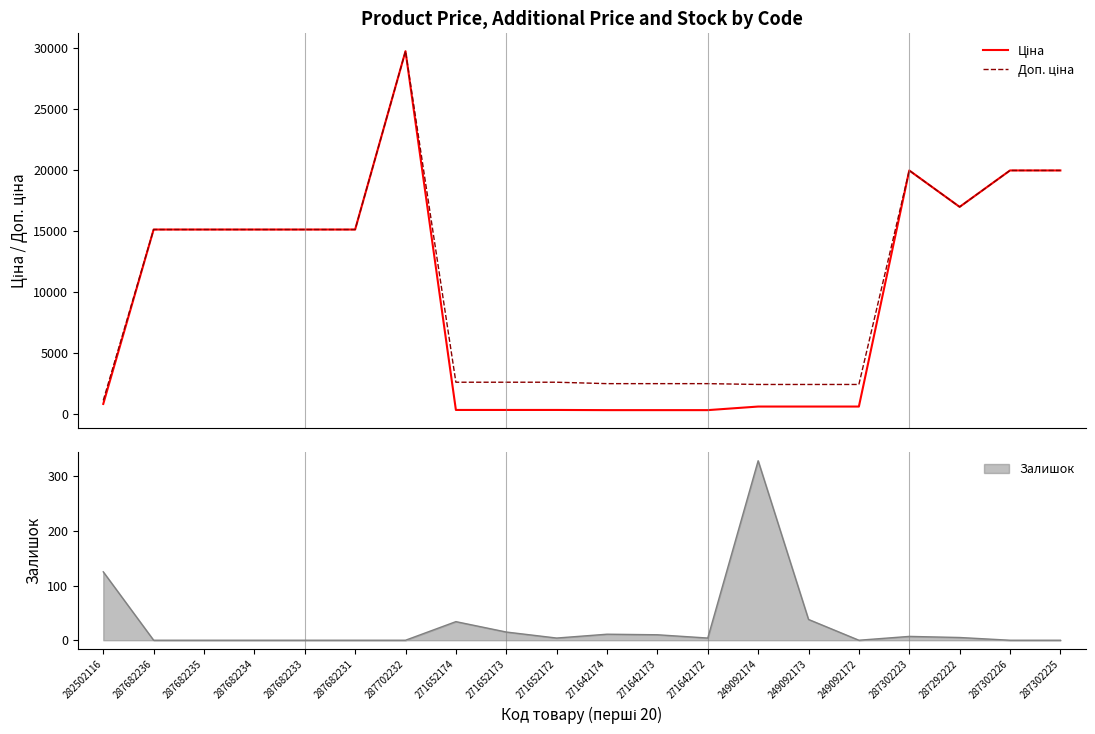

At which category does Доп. ціна reach its first local valley?

287292222